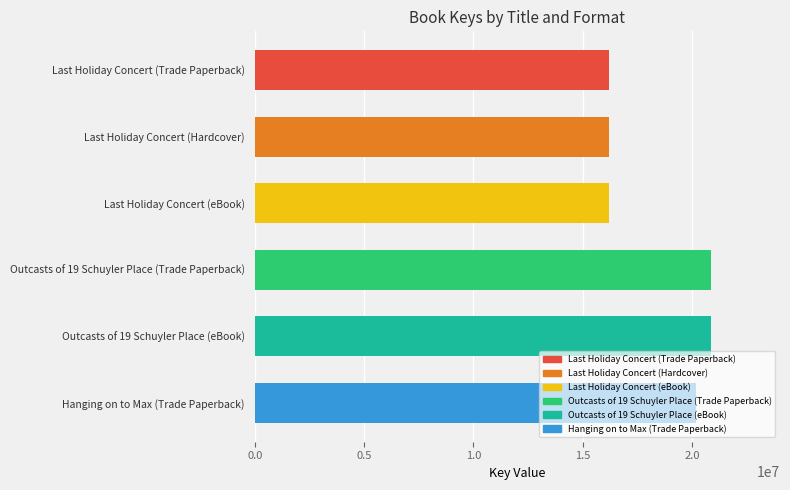

What is the ratio of the value at Outcasts of 19 Schuyler Place (eBook) to the value at Last Holiday Concert (Hardcover)?

1.3